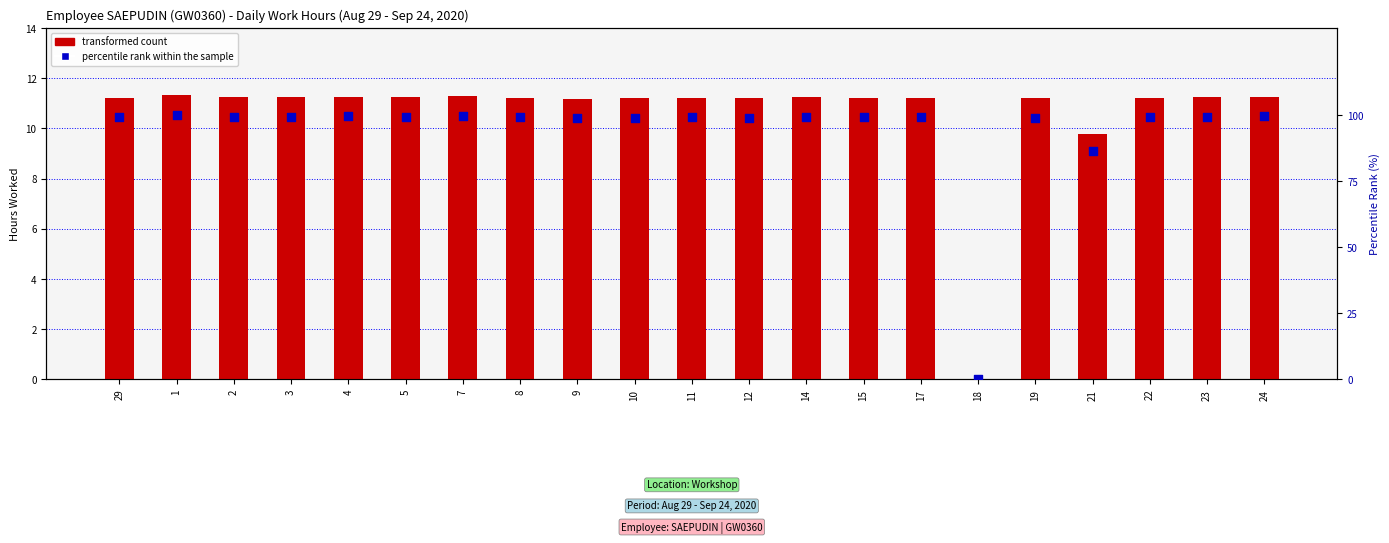

What are all the series names shown in the legend?

transformed count, percentile rank within the sample